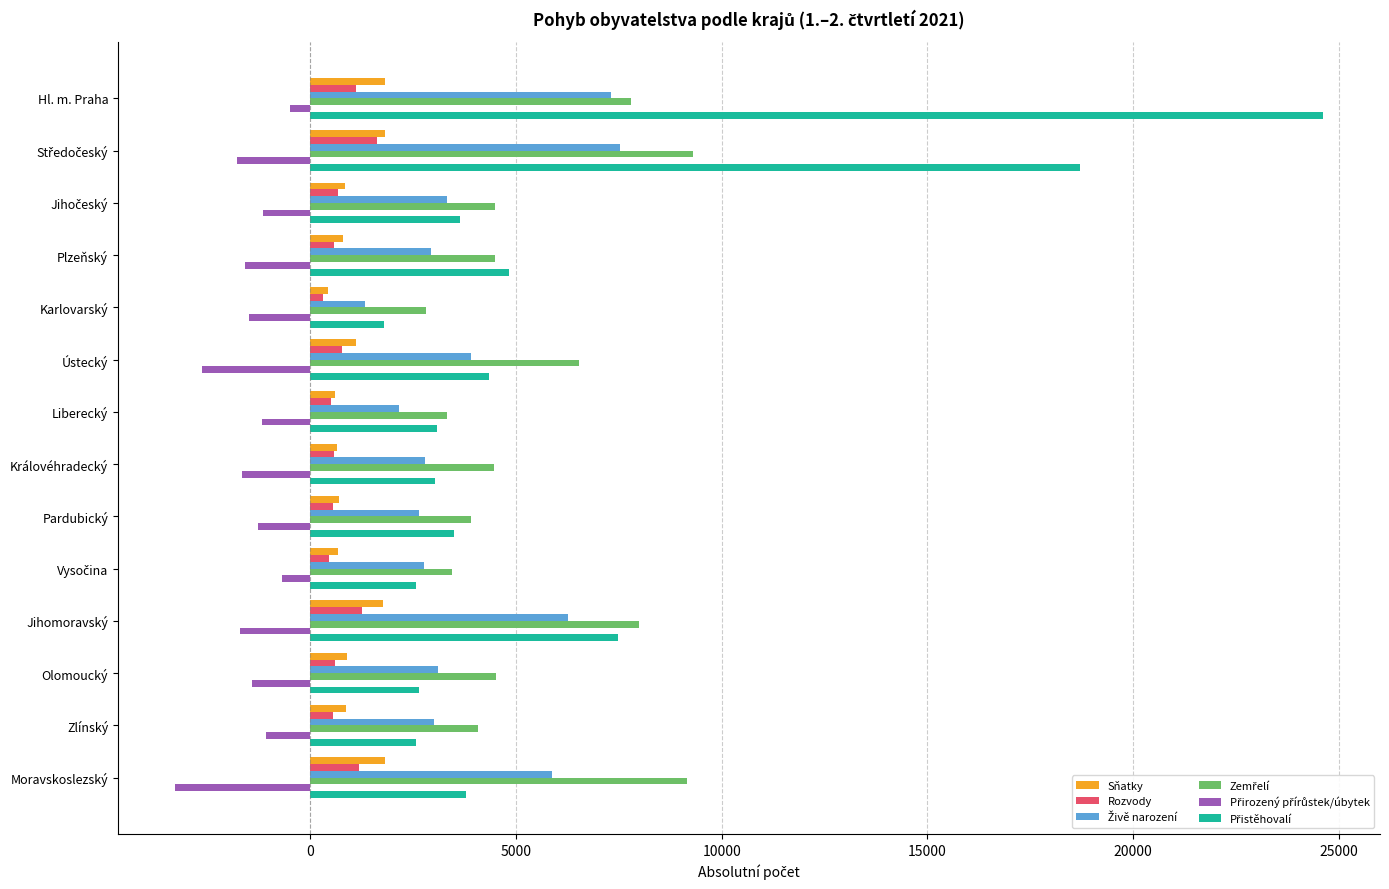

At how many categories does at least one series exceed 12544?

2